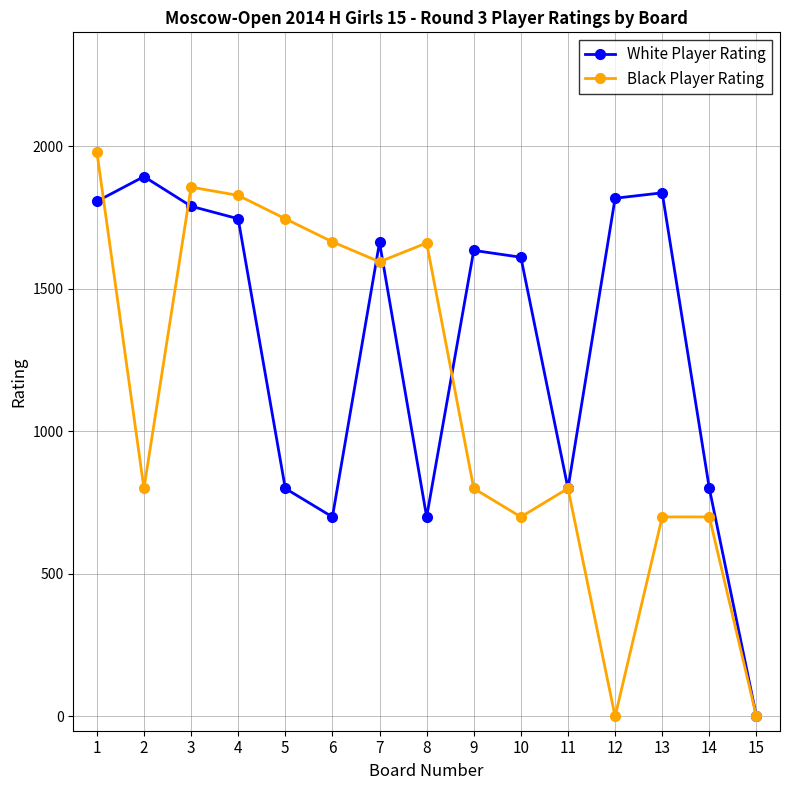

The value of Black Player Rating at 13 is 700. True or false?

True